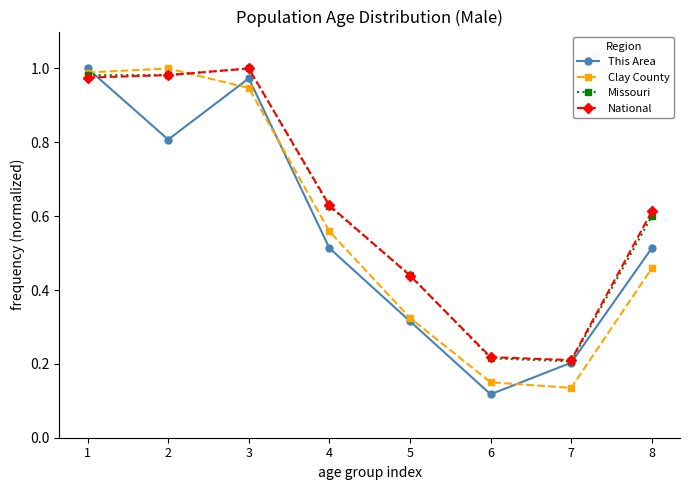

Which series changed the most between 4 and 5?

Clay County